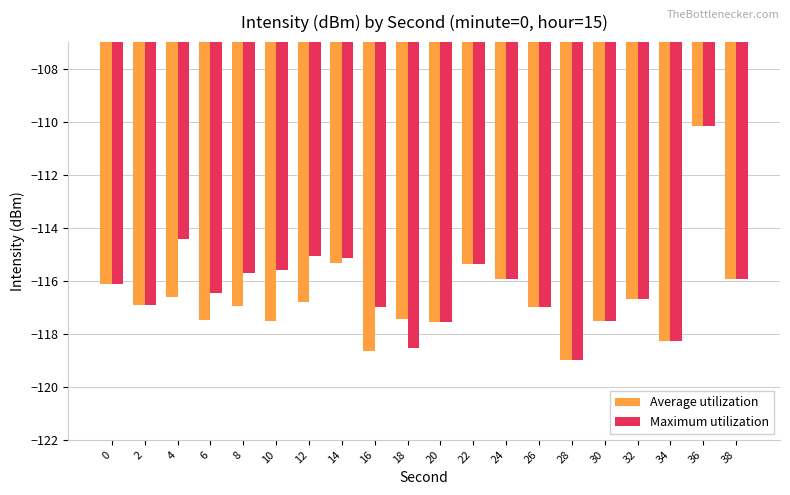

What are all the series names shown in the legend?

Average utilization, Maximum utilization